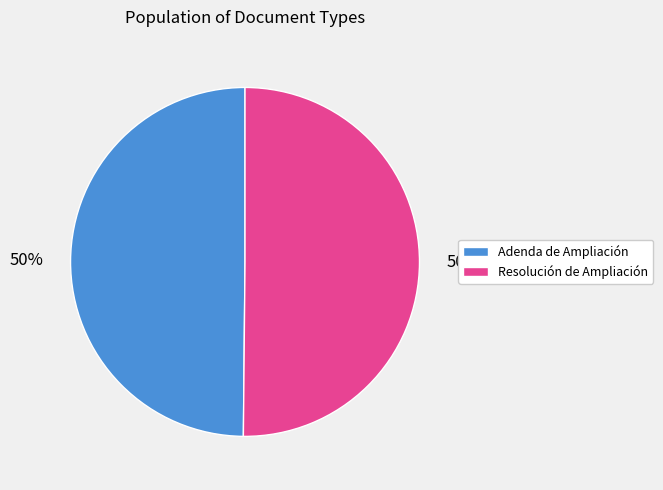

How many slices are in this pie chart?

2